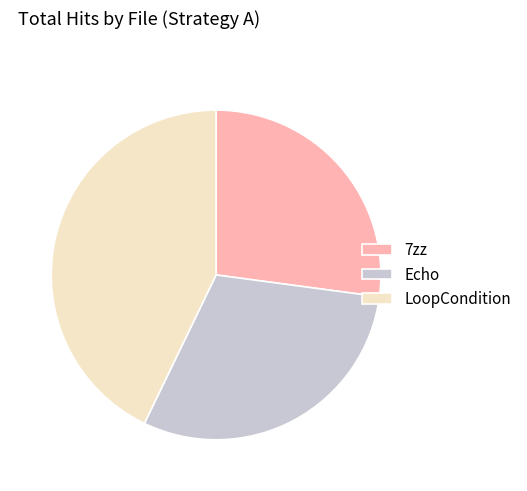

Which slice is the largest?

LoopCondition